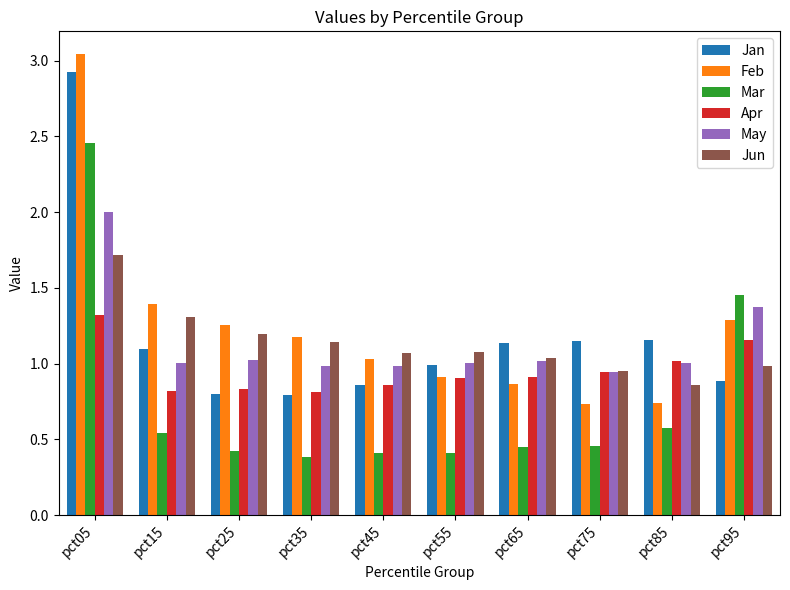

Where is Feb nearest to the value 1?

pct45